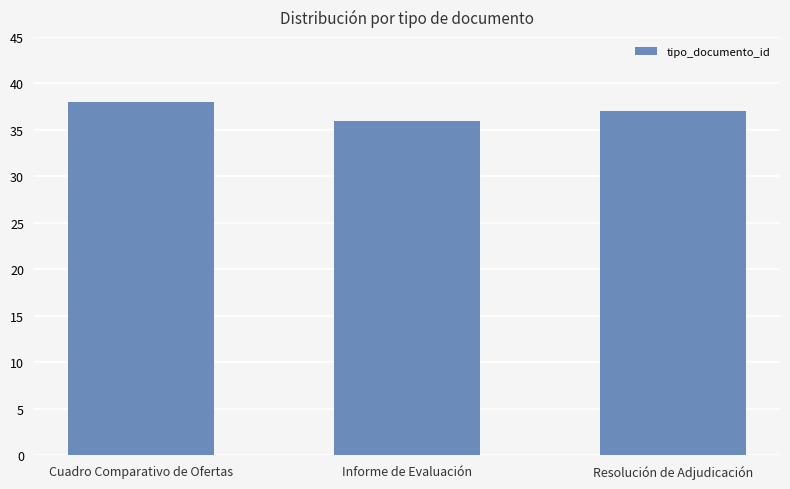

List the labels in order of value, largest first.

Cuadro Comparativo de Ofertas, Resolución de Adjudicación, Informe de Evaluación